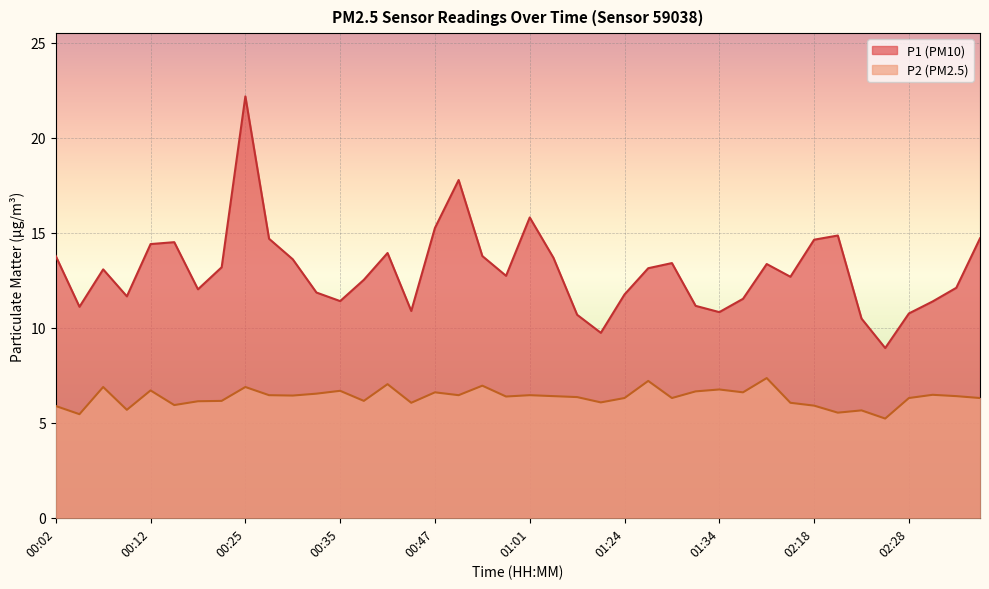

At which label does P1 first exceed 13?

00:02